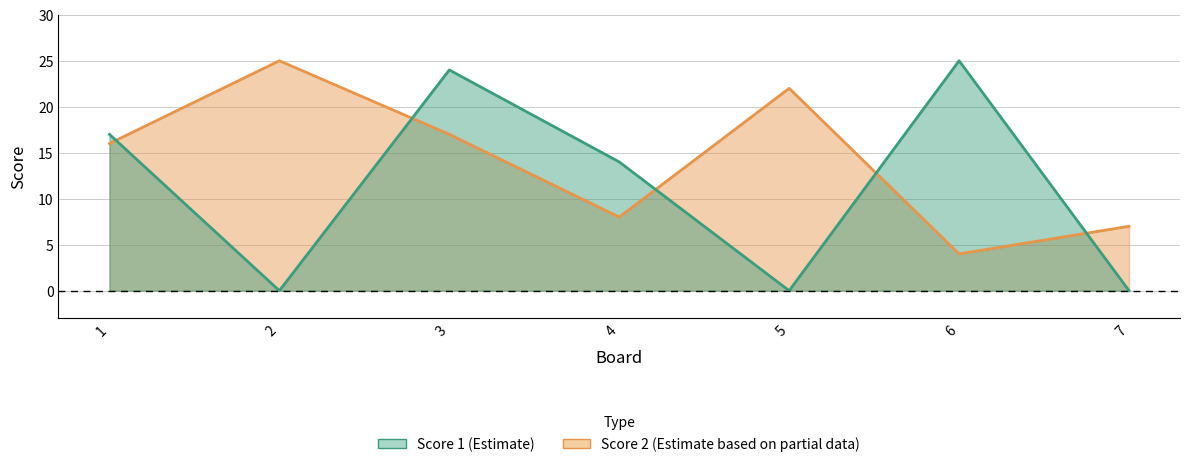

Which series has the widest spread of values?

Score 1